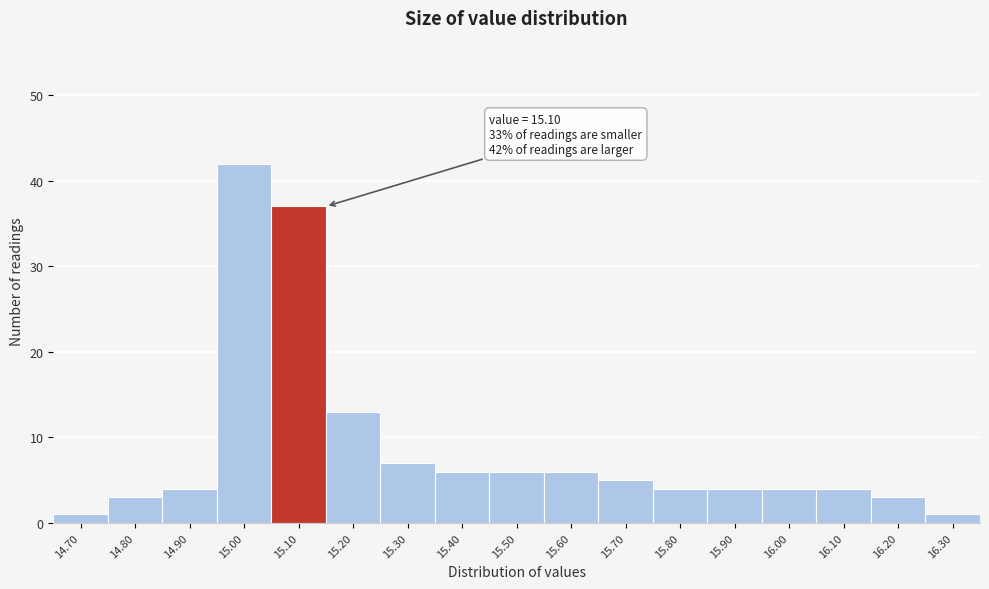

Which range on the x-axis has the tallest bar?

14.95 to 15.05